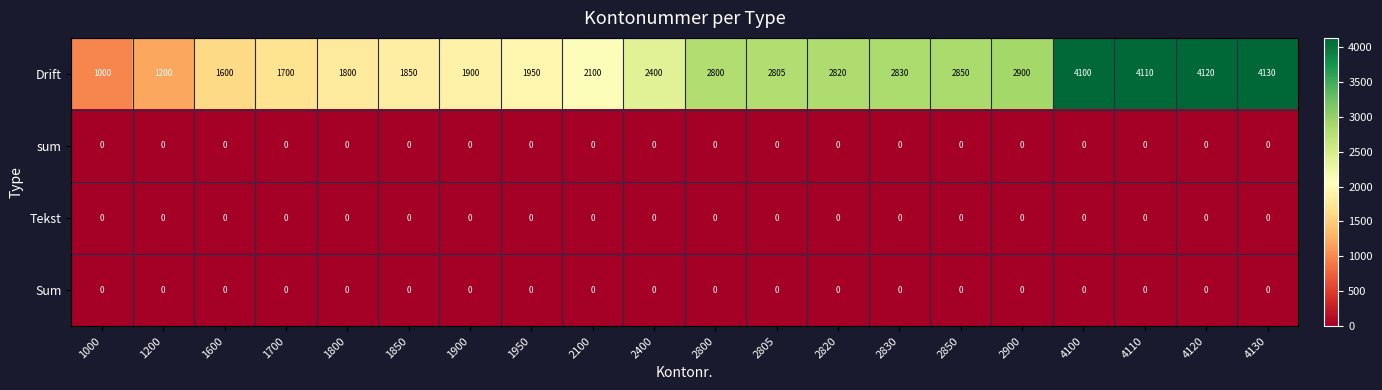

At which category is the sum across all series the highest?

4130